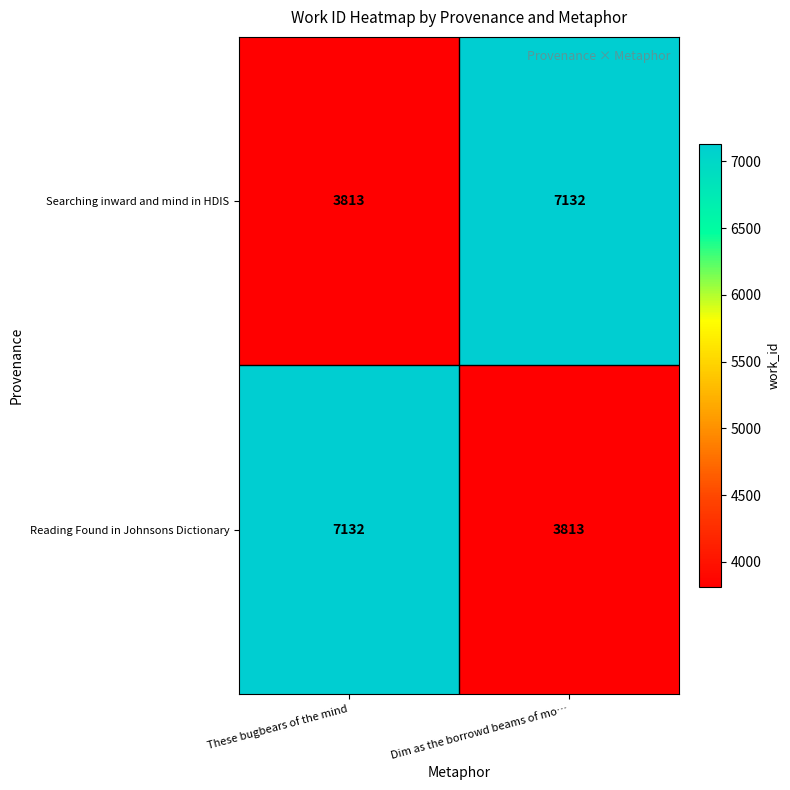

Reading left to right, extract all data points from this chart.

Searching inward and mind in HDIS: 3813	7132
Reading Found in Johnsons Dictionary: 7132	3813